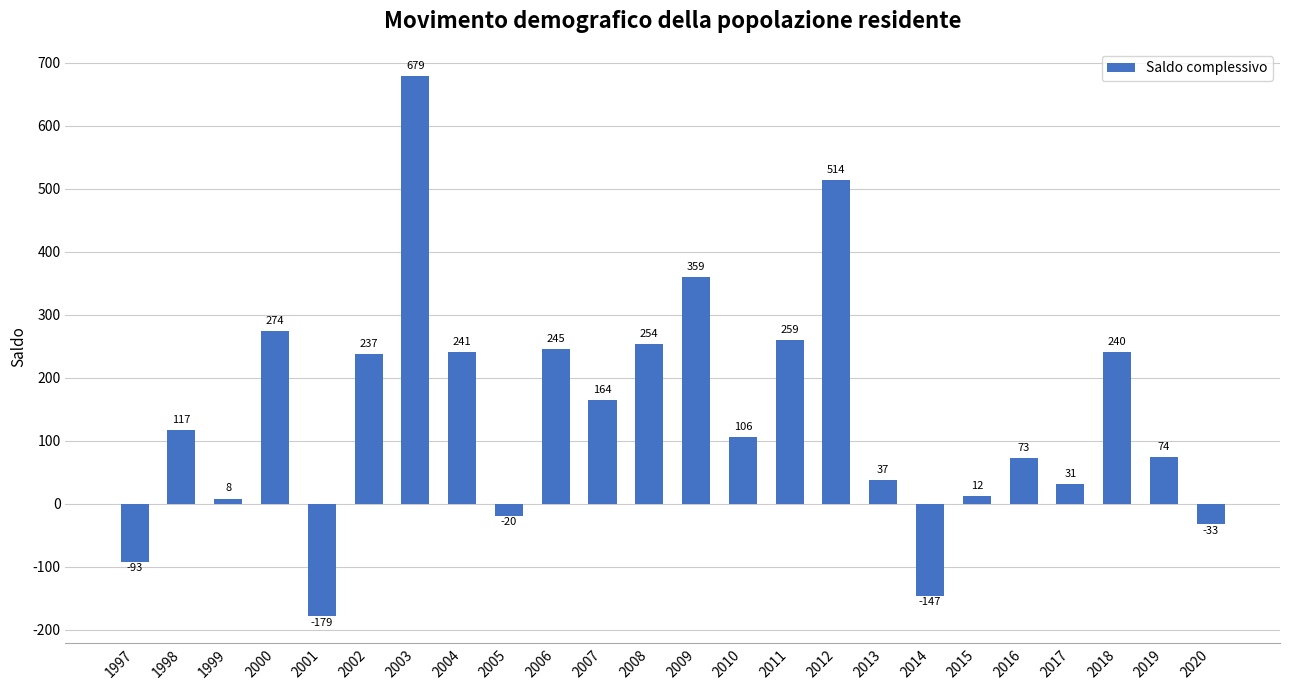

Which category has the highest value across all series?

2003